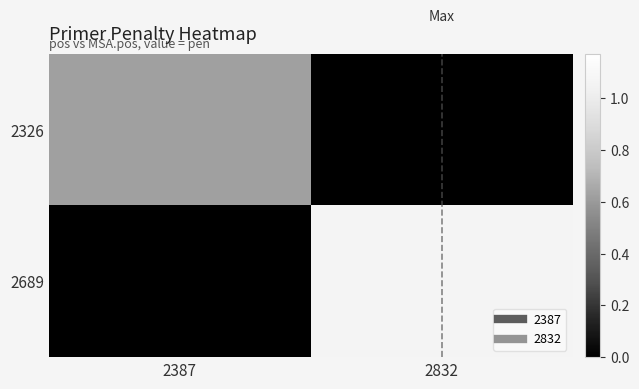

Which series has the largest total across all categories?

2689